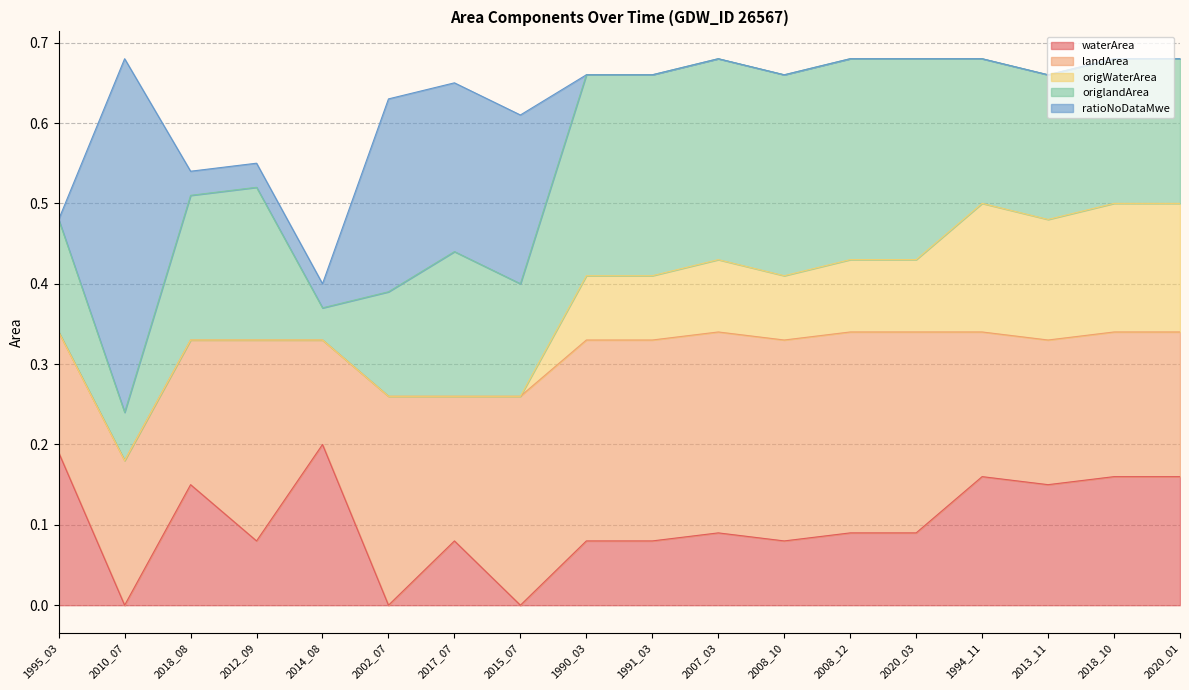

At which category does landArea reach its first local peak?

2012_09